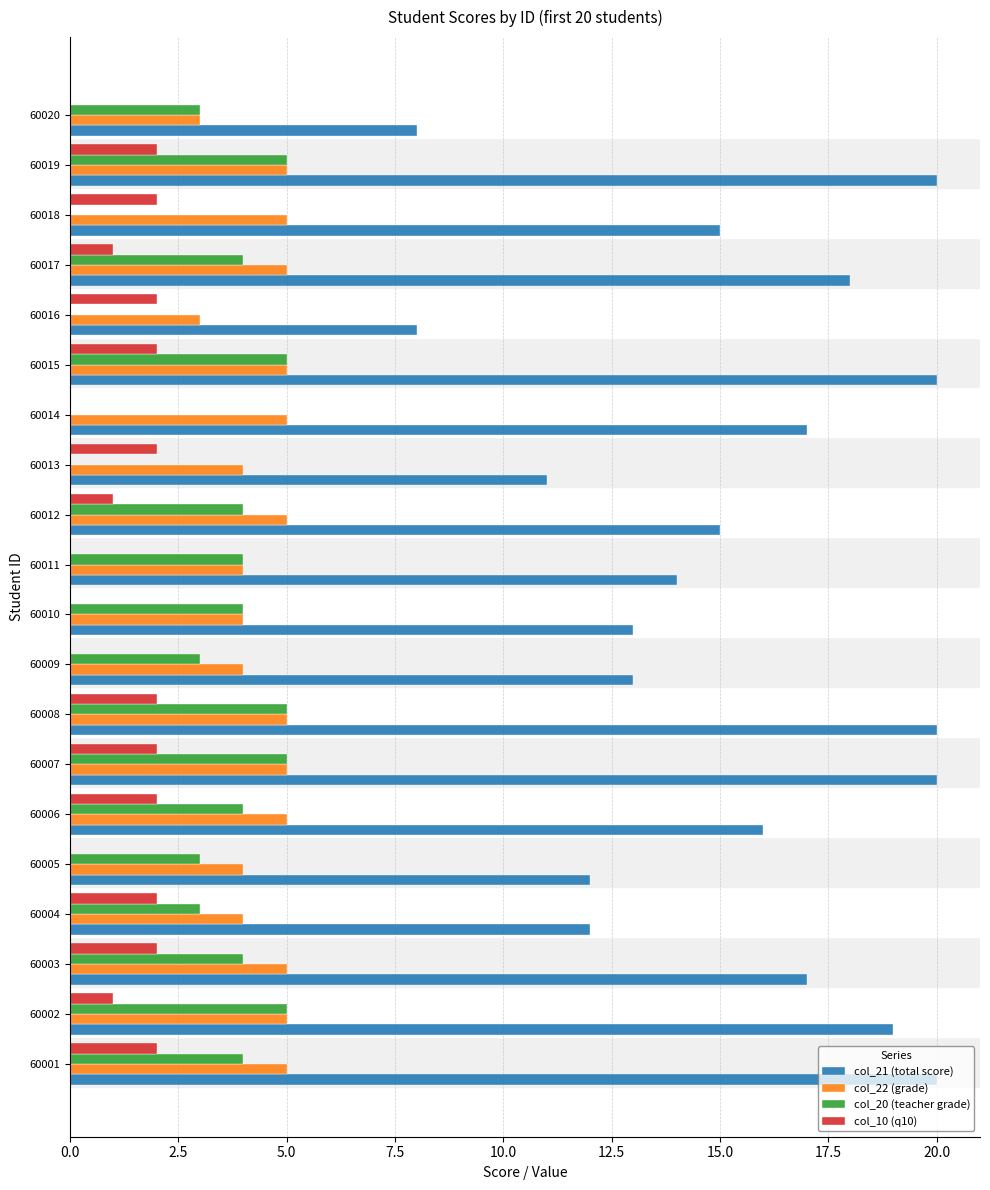

What is the total value across all series at 60002?

30